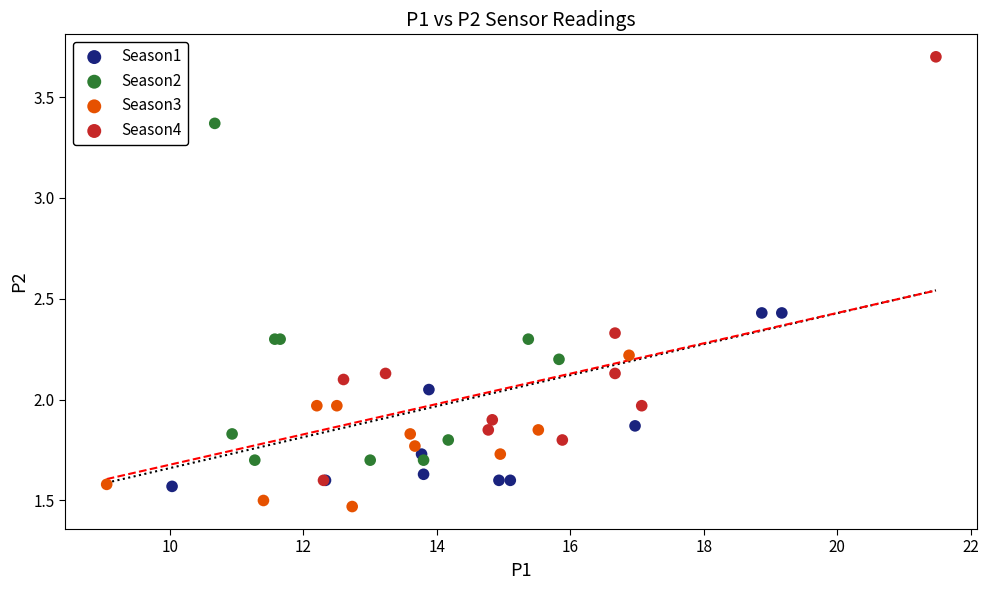

What are all the series names shown in the legend?

Season1, Season2, Season3, Season4